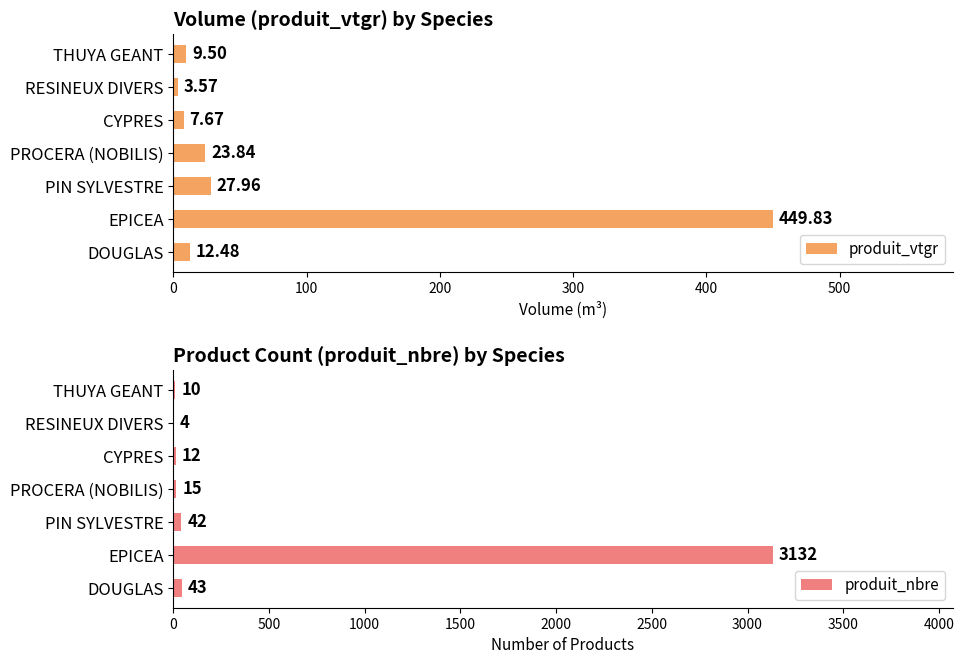

What is the value of the produit_nbre bar at the 6th from the left?

4.0